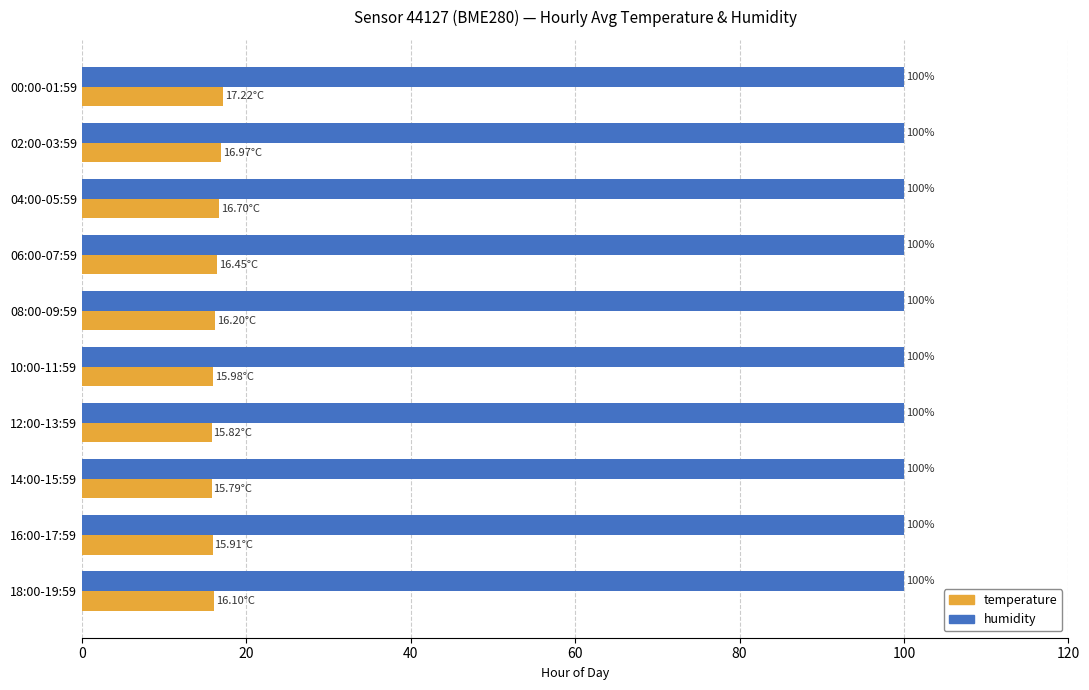

List the series in order of their peak value, lowest first.

temperature, humidity